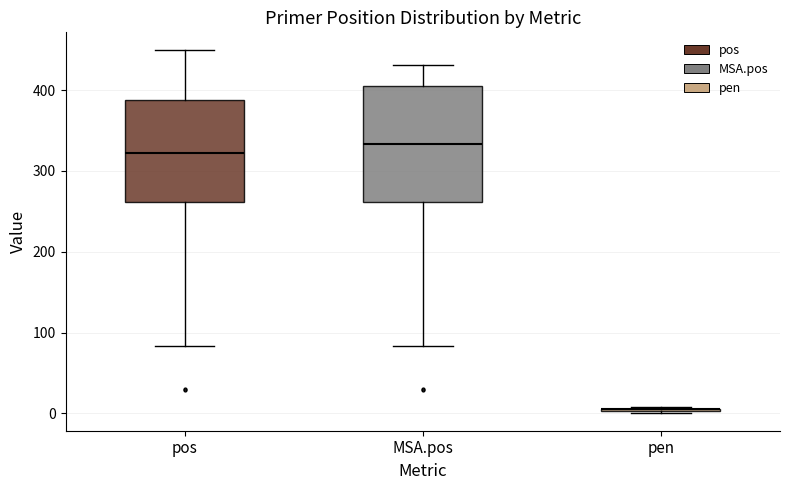

Where does the lower whisker of the box for pos end on the y-axis? The values are not printed on the chart, so give them approximately, as read against the axis.

80